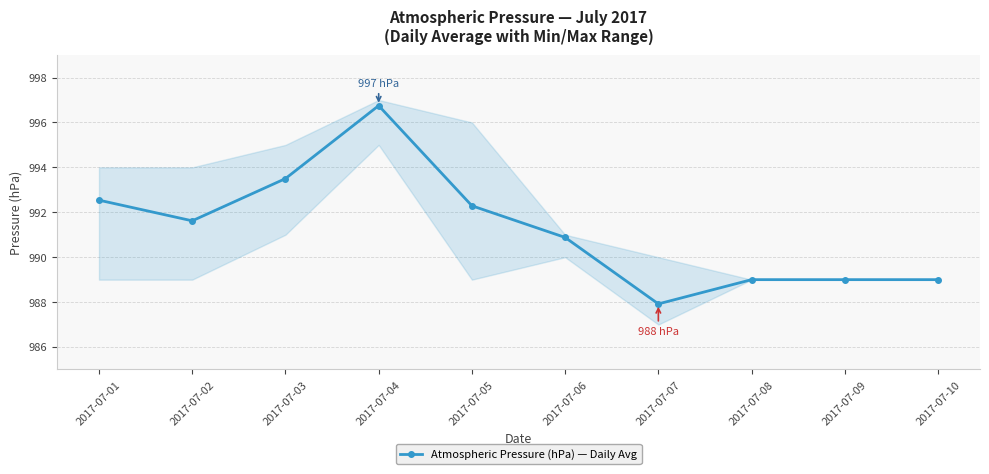

Where does the data first go above 991?

2017-07-01